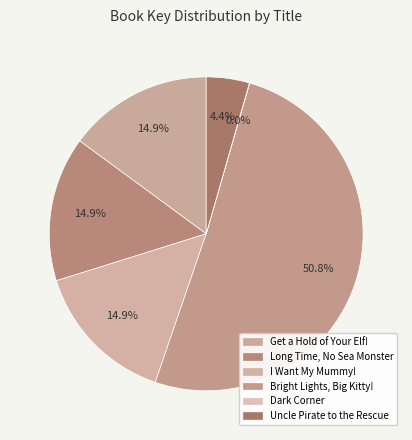

To the nearest percent, what percentage of the pie is I Want My Mummy!?

15%